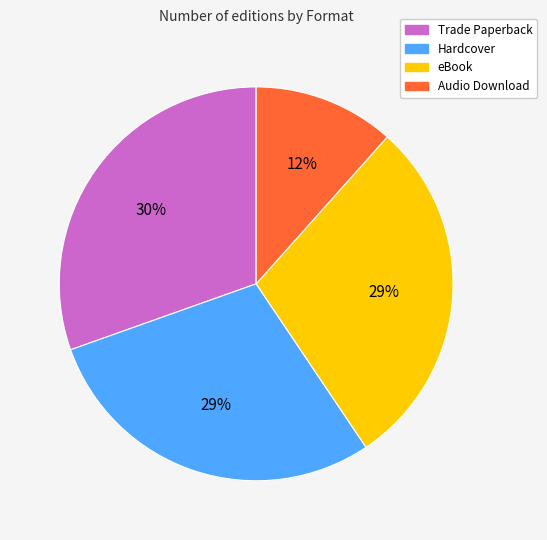

Is there any slice that represents more than half of the pie?

No